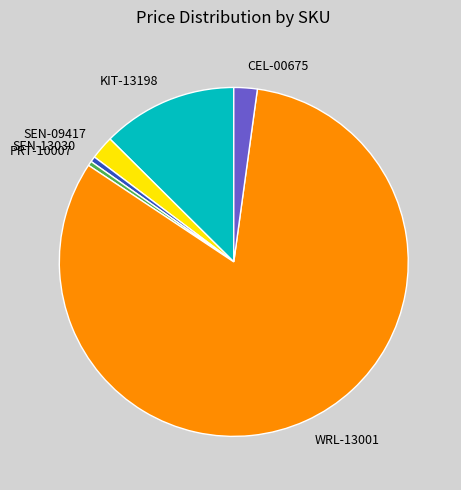

Does any single category account for the majority?

Yes